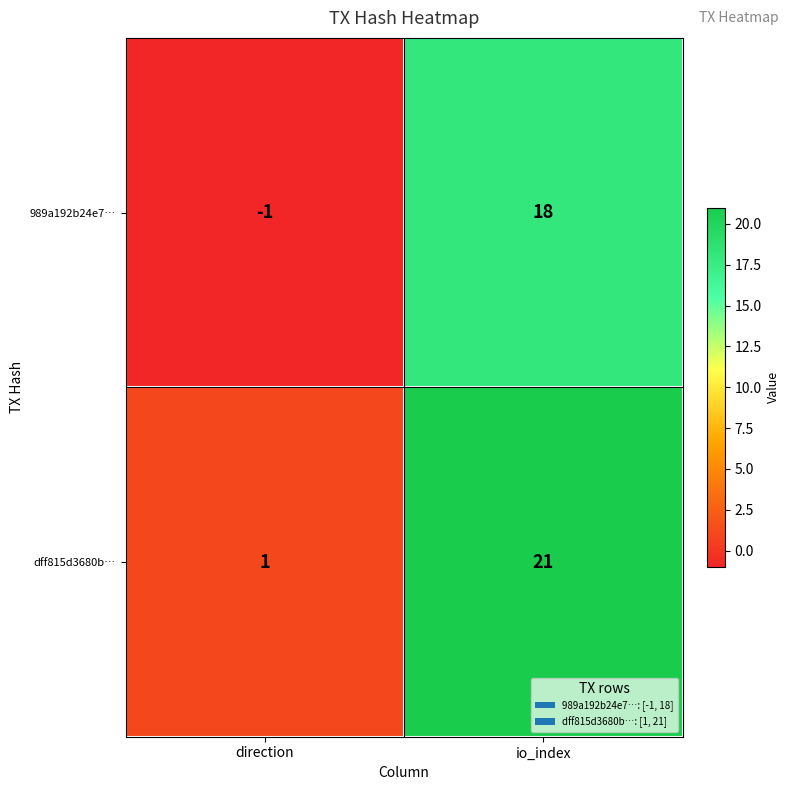

What is the greatest value displayed?

21